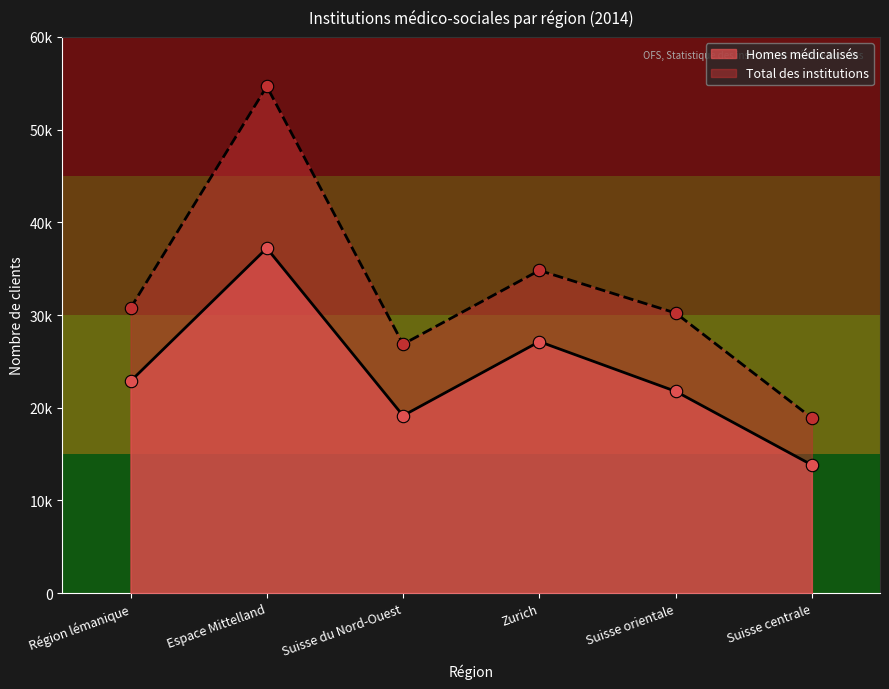

Which series has the widest spread of Y values?

Total des institutions